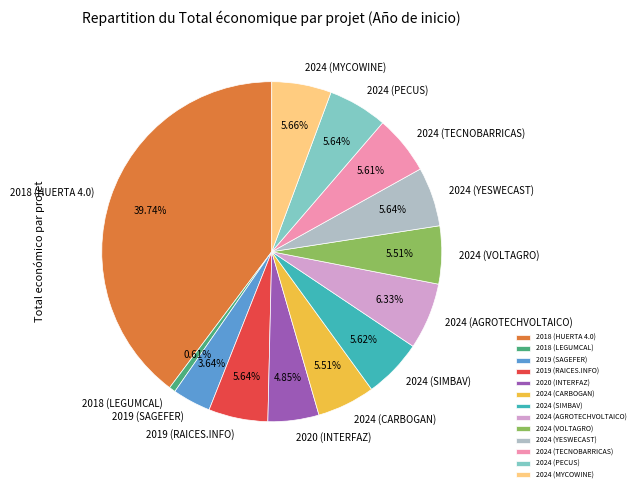

The 2019 (SAGEFER) slice represents 4% of the pie. True or false?

True